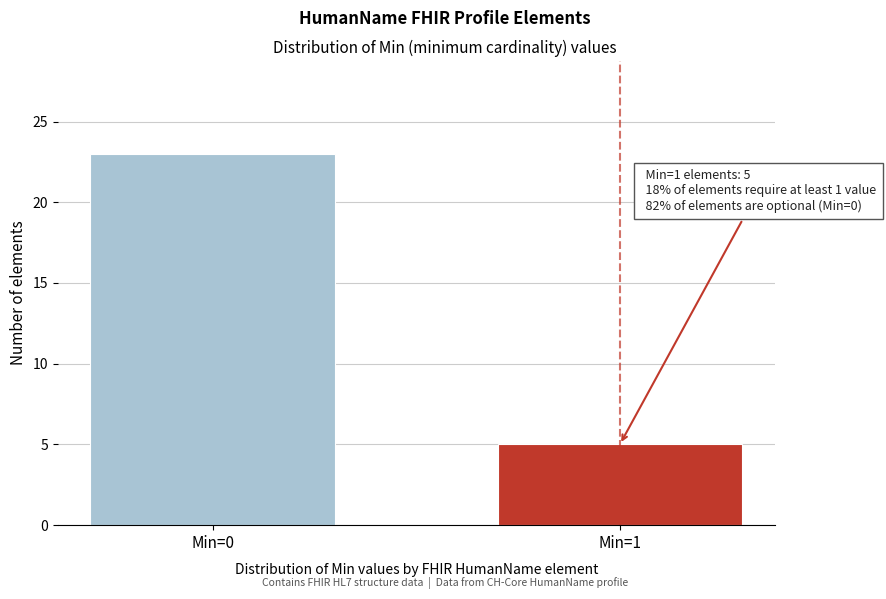

Reading left to right, what are all the values shown in this chart?

Min=0=23	Min=1=5